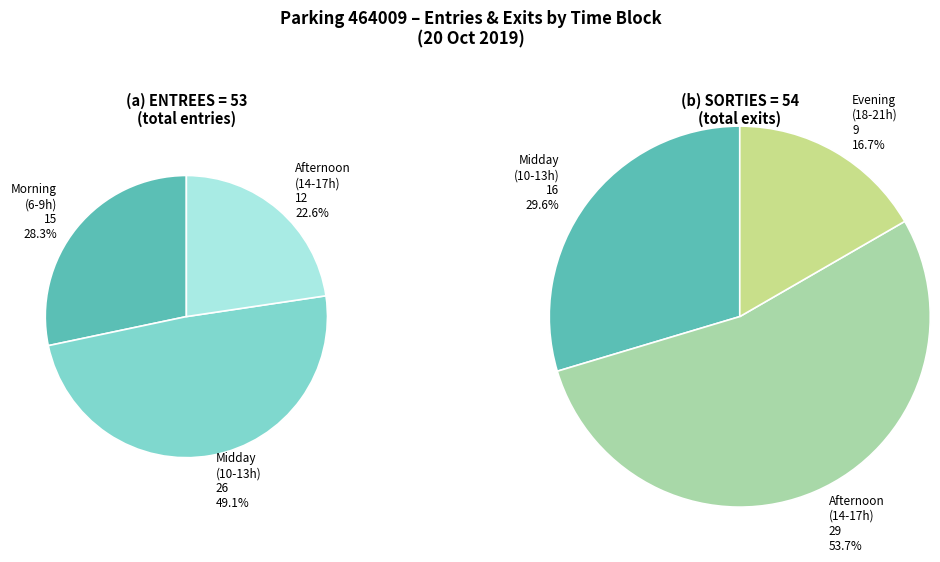

To the nearest percent, what is the combined percentage of 10 and 18?

4%